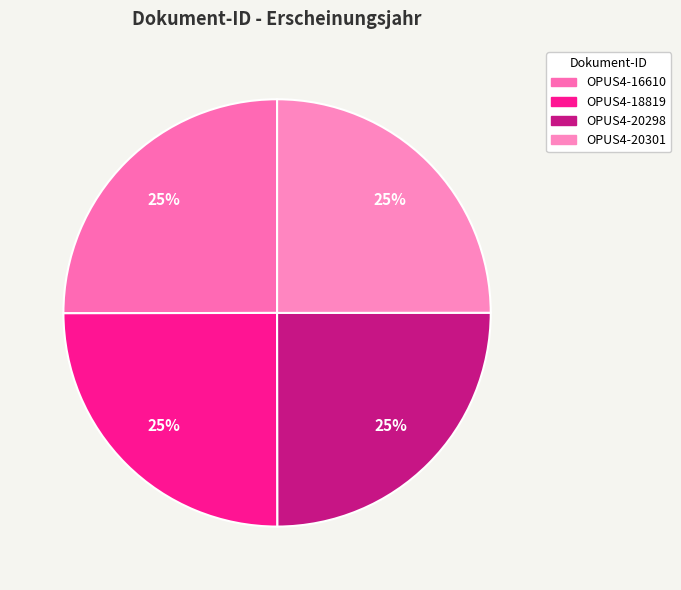

Count the number of slices in the pie.

4